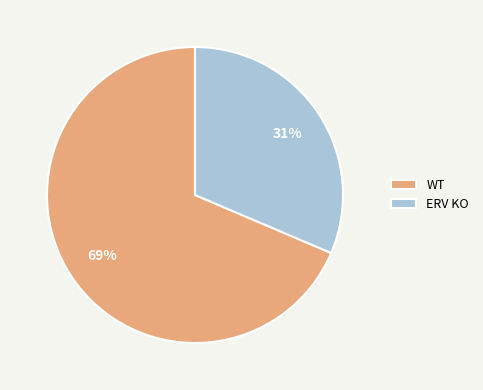

To the nearest percent, what is the average slice percentage?

50%